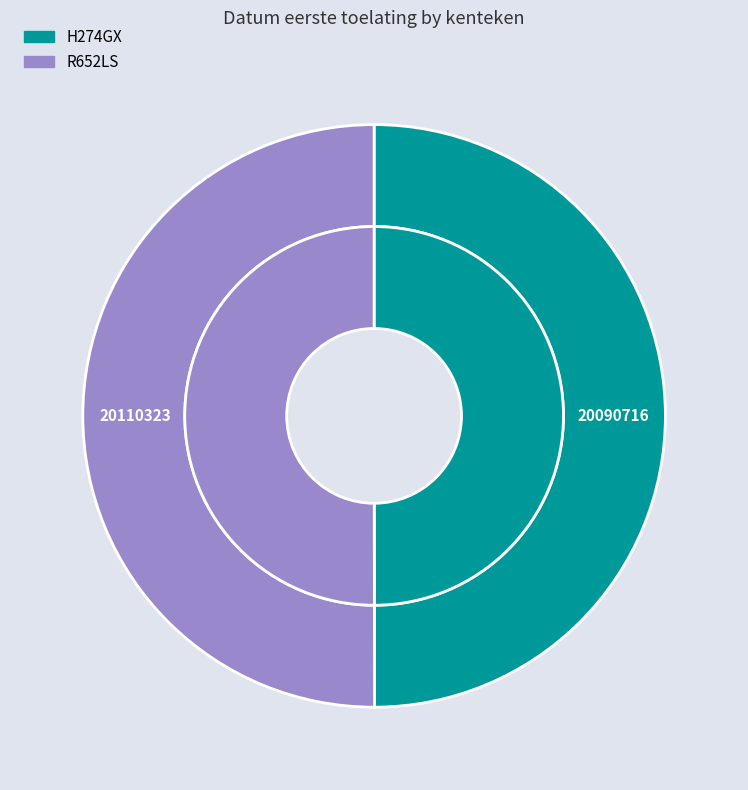

Is there any slice that represents more than half of the pie?

Yes